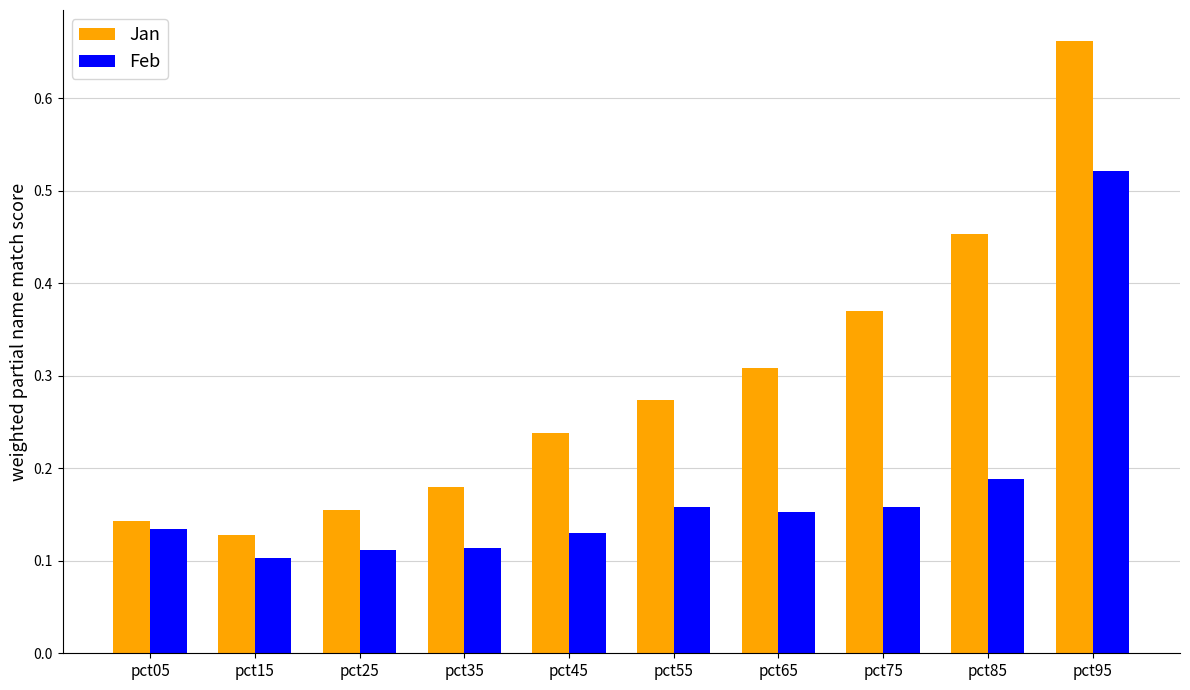

True or false: Feb has a value of 0.1 at pct45.

True